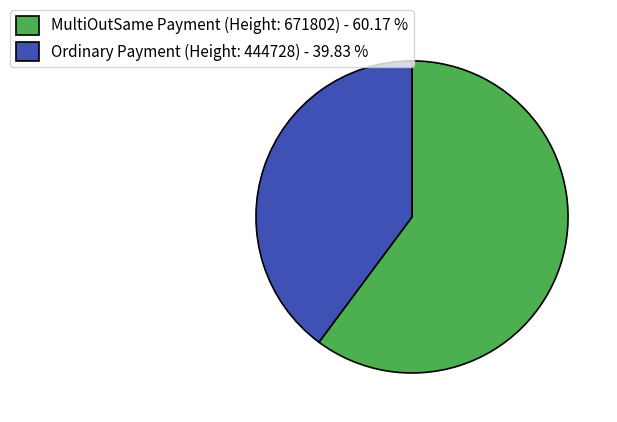

Is the sum of MultiOutSame Payment (Height: 671802) - 60.17 % and Ordinary Payment (Height: 444728) - 39.83 % greater than half?

Yes